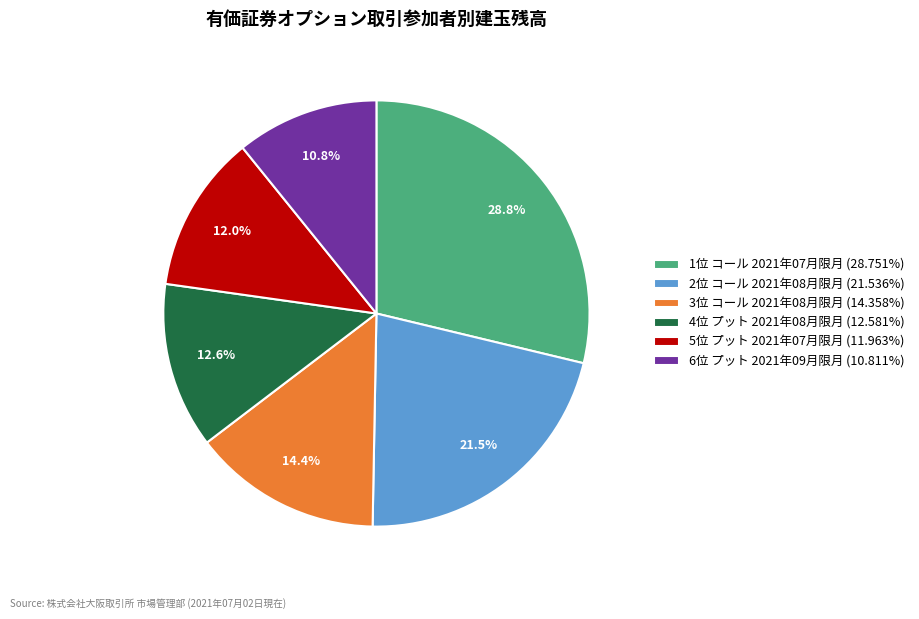

Is there any slice that represents more than half of the pie?

No